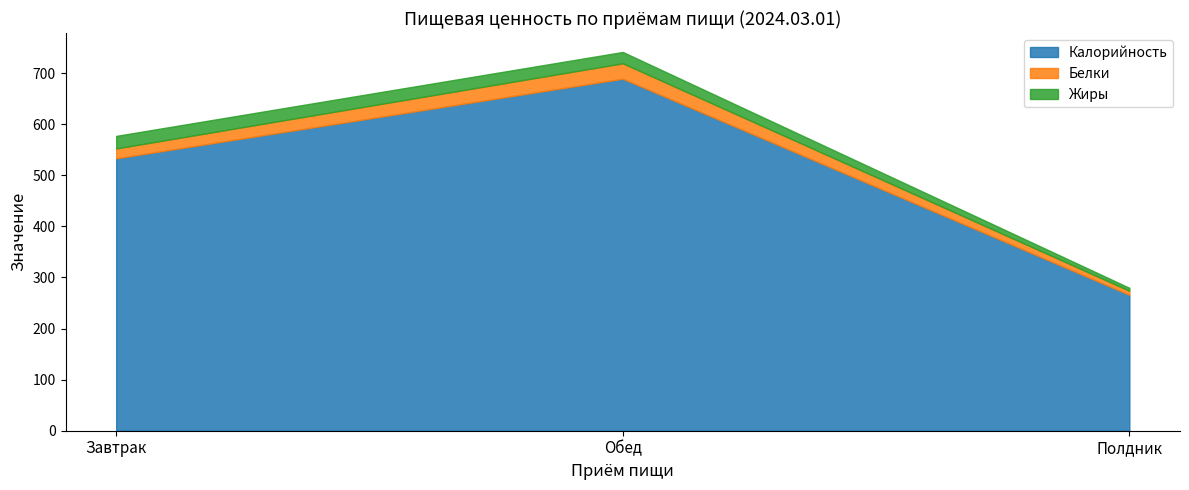

Which series has the largest range (max minus min)?

Калорийность